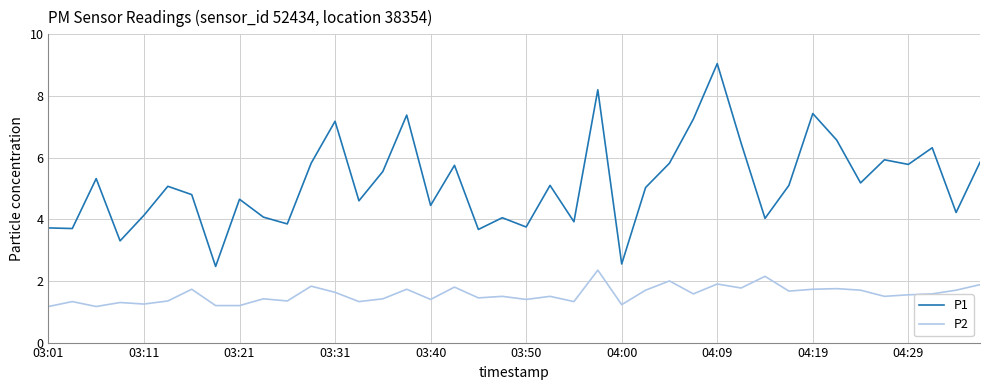

What is the difference between the maximum and minimum values in the P1 series?

6.6